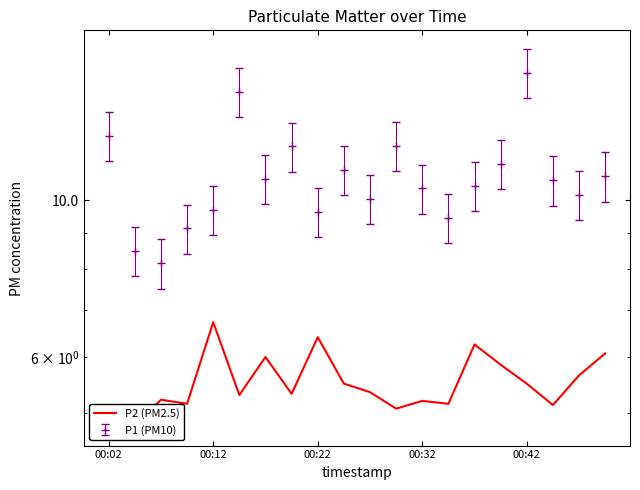

What position from the left is 15?

16